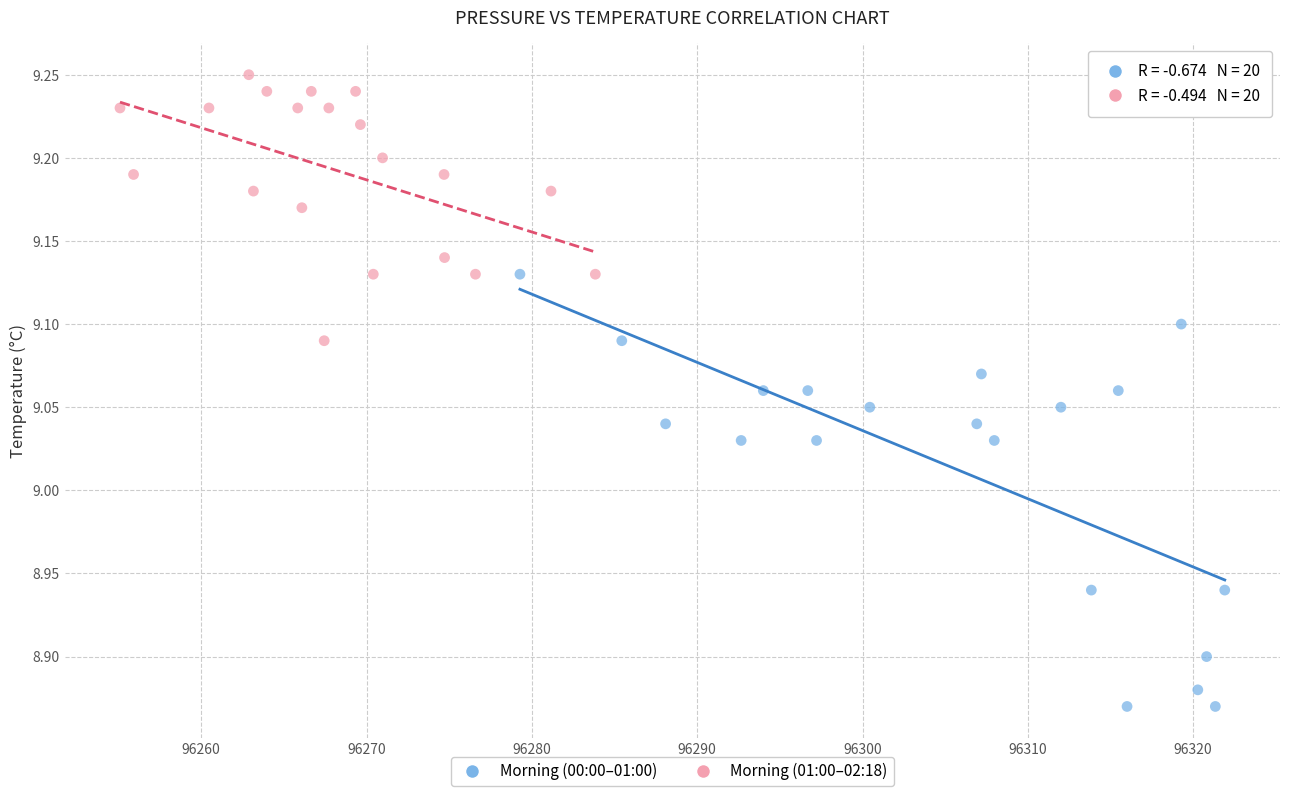

Which series has the largest Y range (max minus min)?

Morning (00:00–01:00)